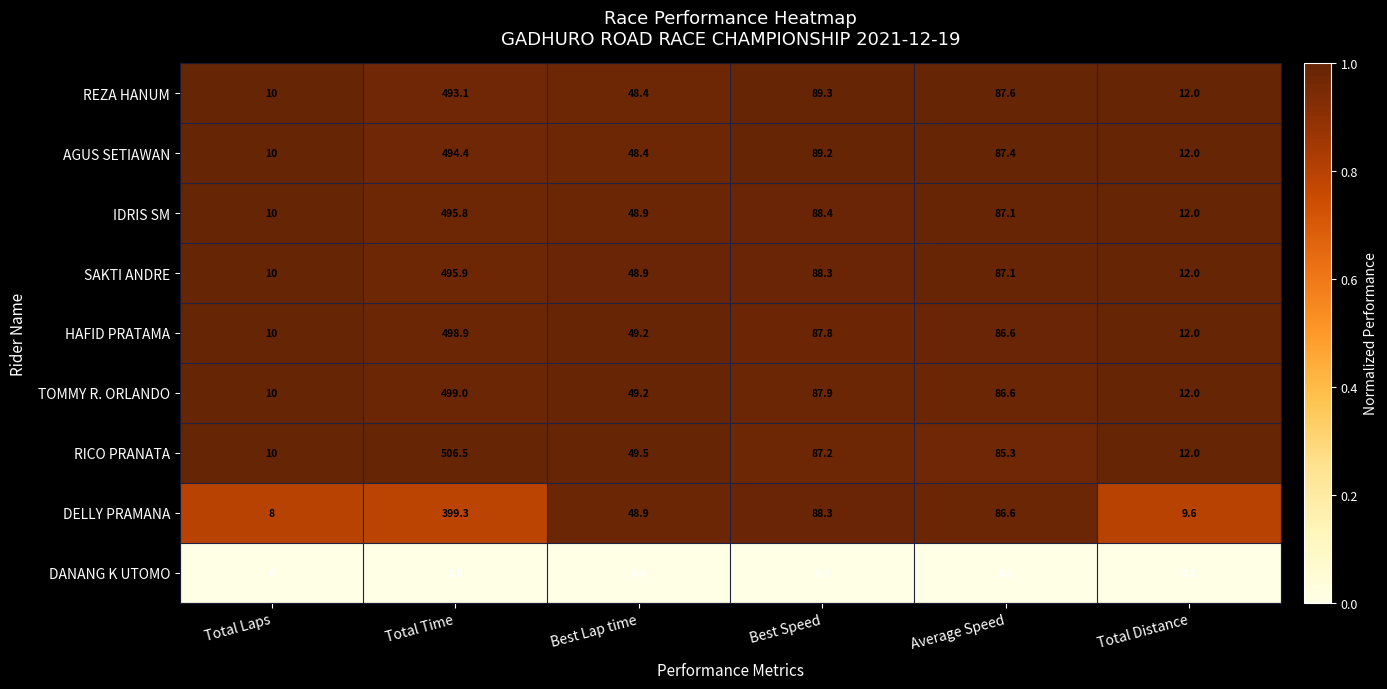

How many data points does each series have?

6